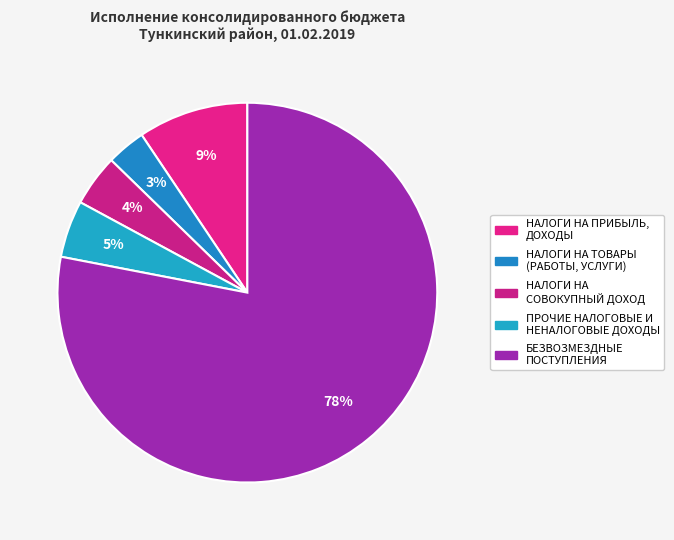

Count the number of slices in the pie.

5